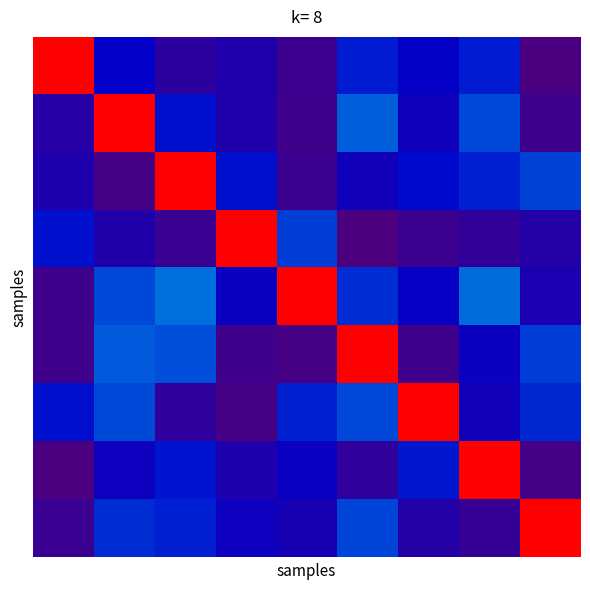

At which category does the chart reach its minimum across all series?

5